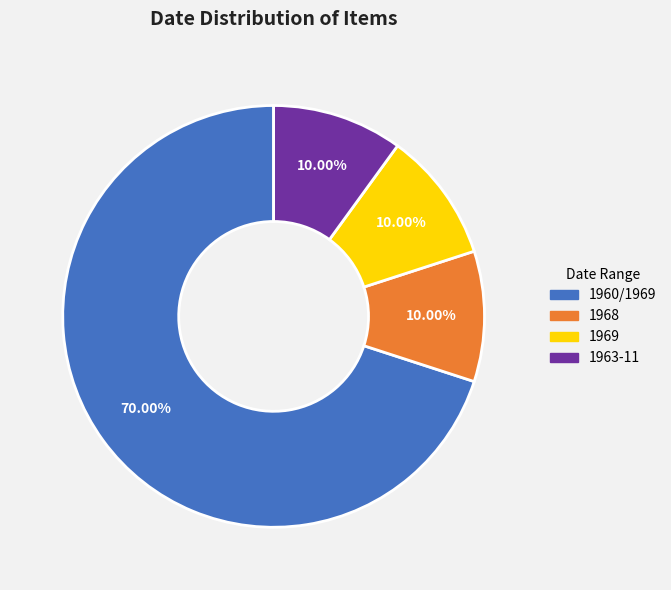

Is there a majority slice in this chart?

Yes